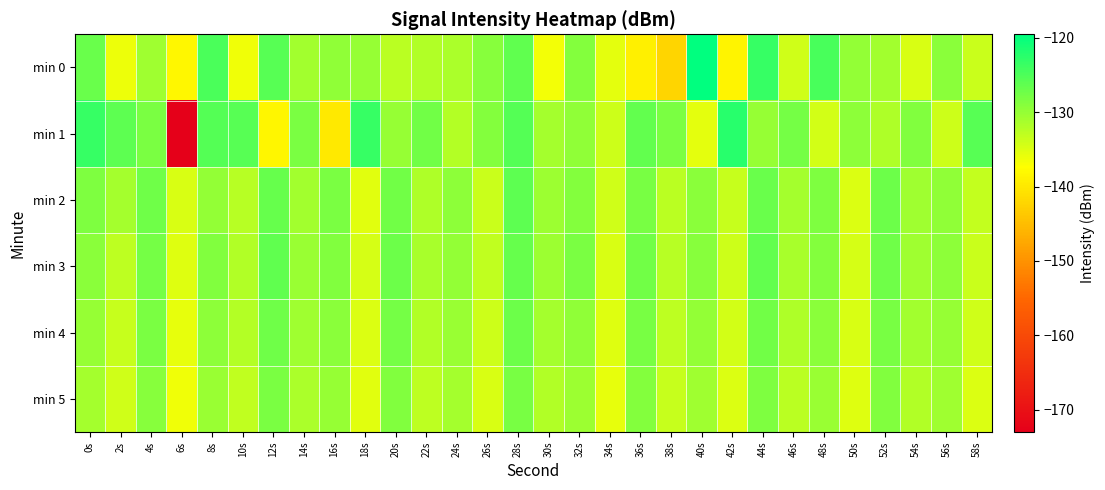

How many categories are shown in the chart?

30